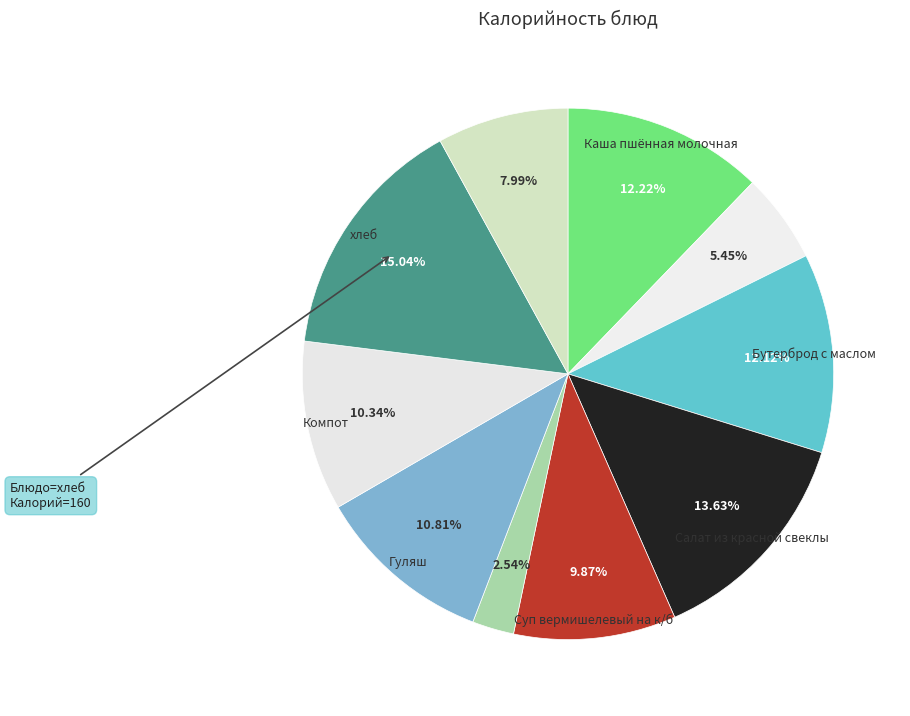

To the nearest percent, what is the average slice percentage?

10%